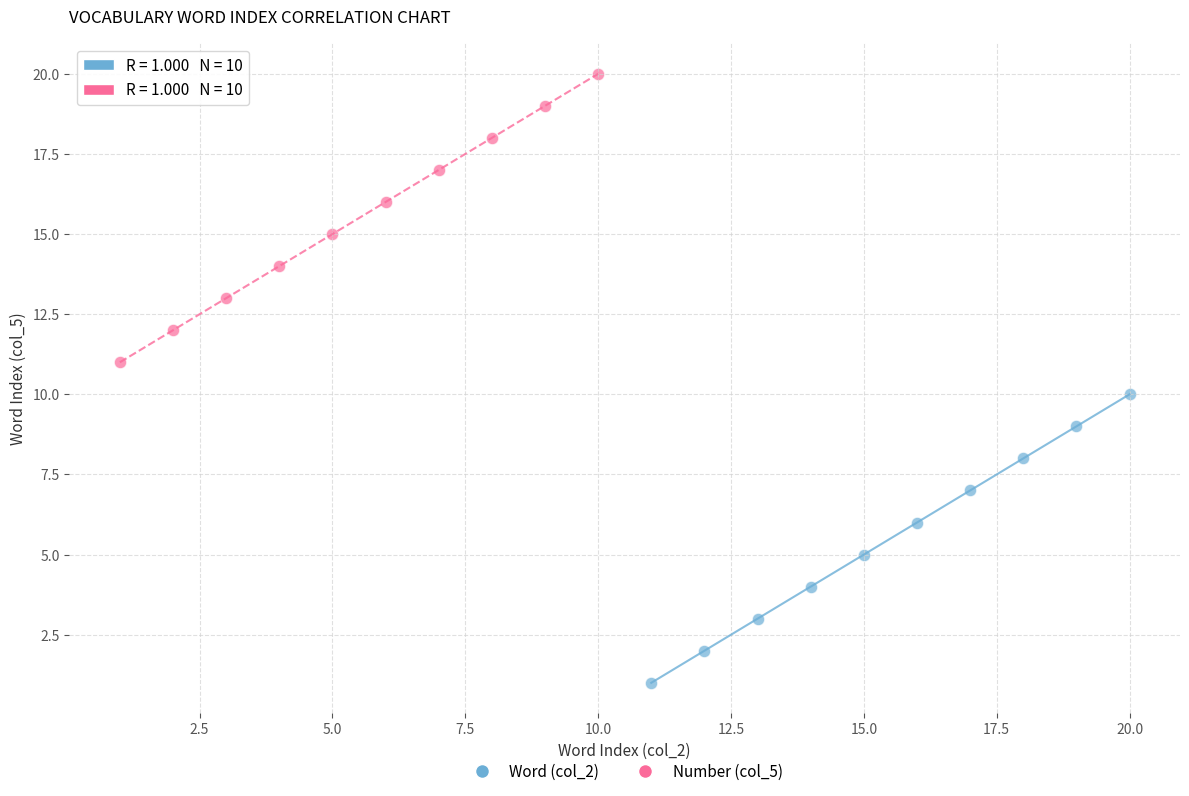

Which series contains the lowest Y value?

Word (col_2)